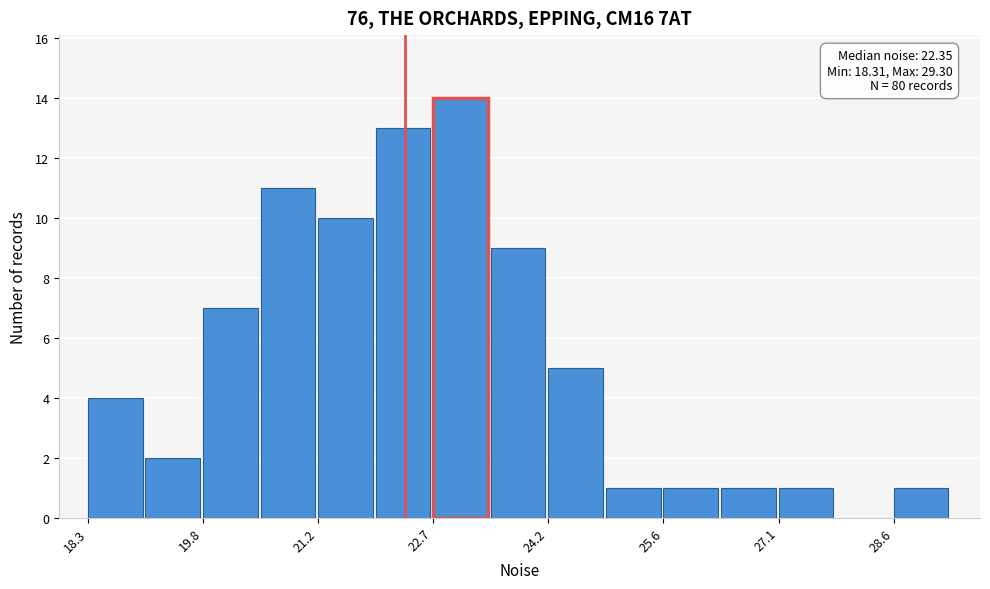

Around what value on the x-axis is the tallest bar? Give the approximate position of its centre, as read against the axis.

23.0